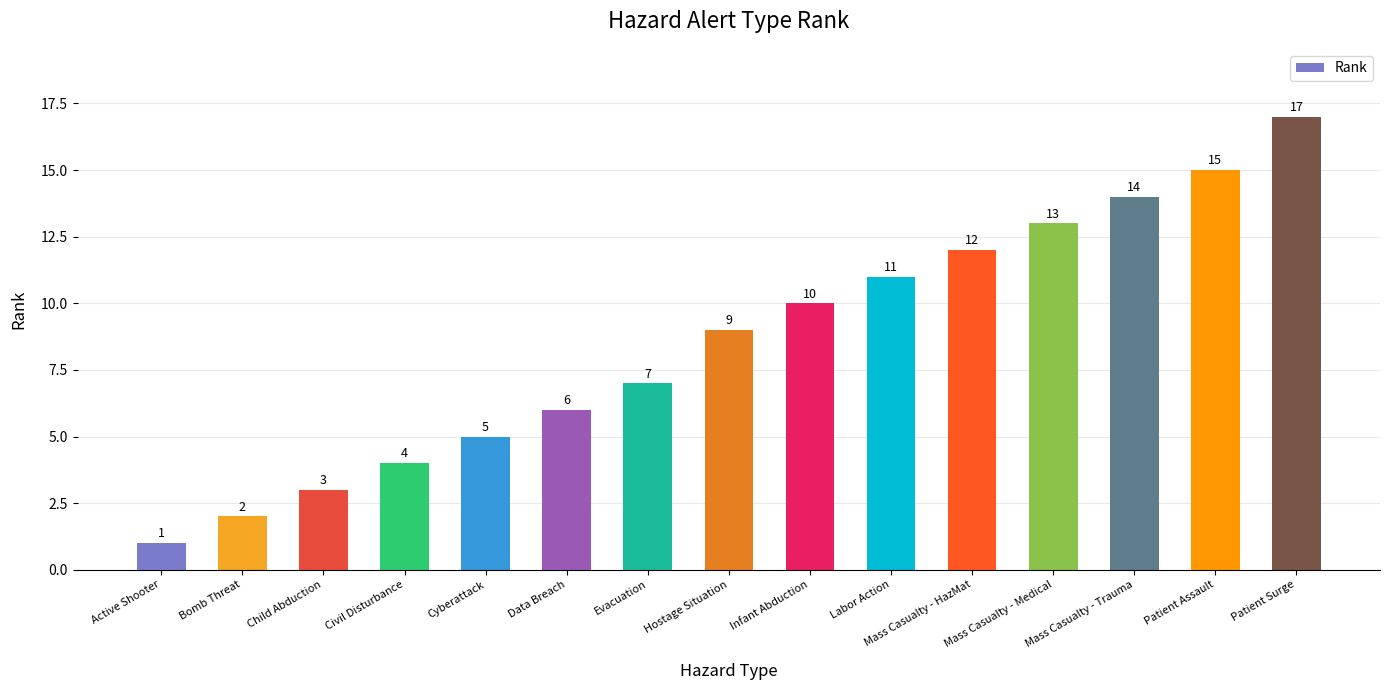

What is the difference between the values at Mass Casualty - Trauma and Patient Surge?

3